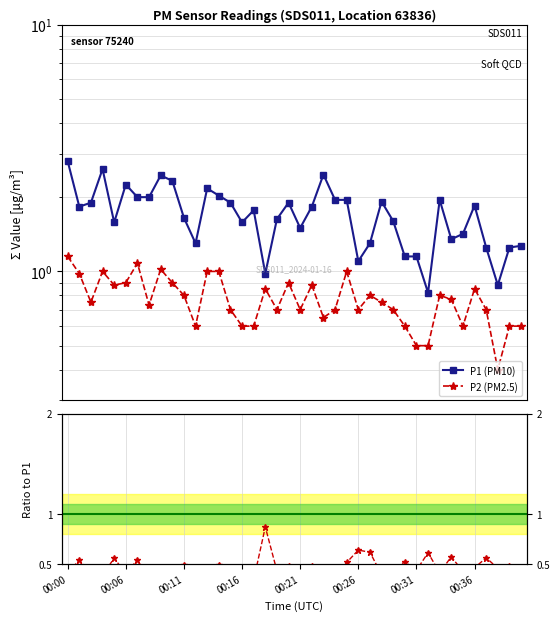

After their last crossing, which series has the higher values: P2/P1 or P2 (PM2.5)?

P2 (PM2.5)